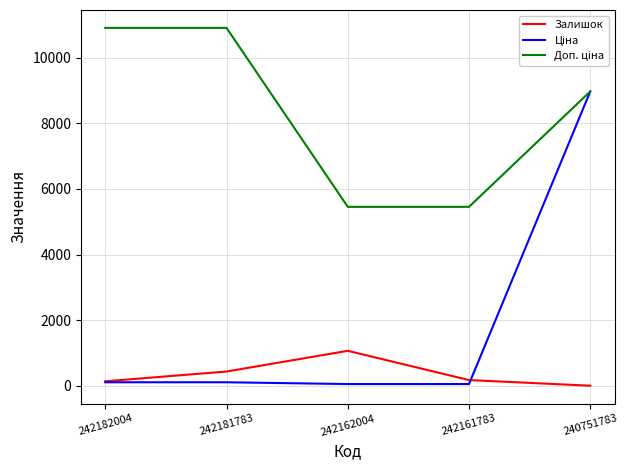

What is the maximum value for Залишок?

1067.0